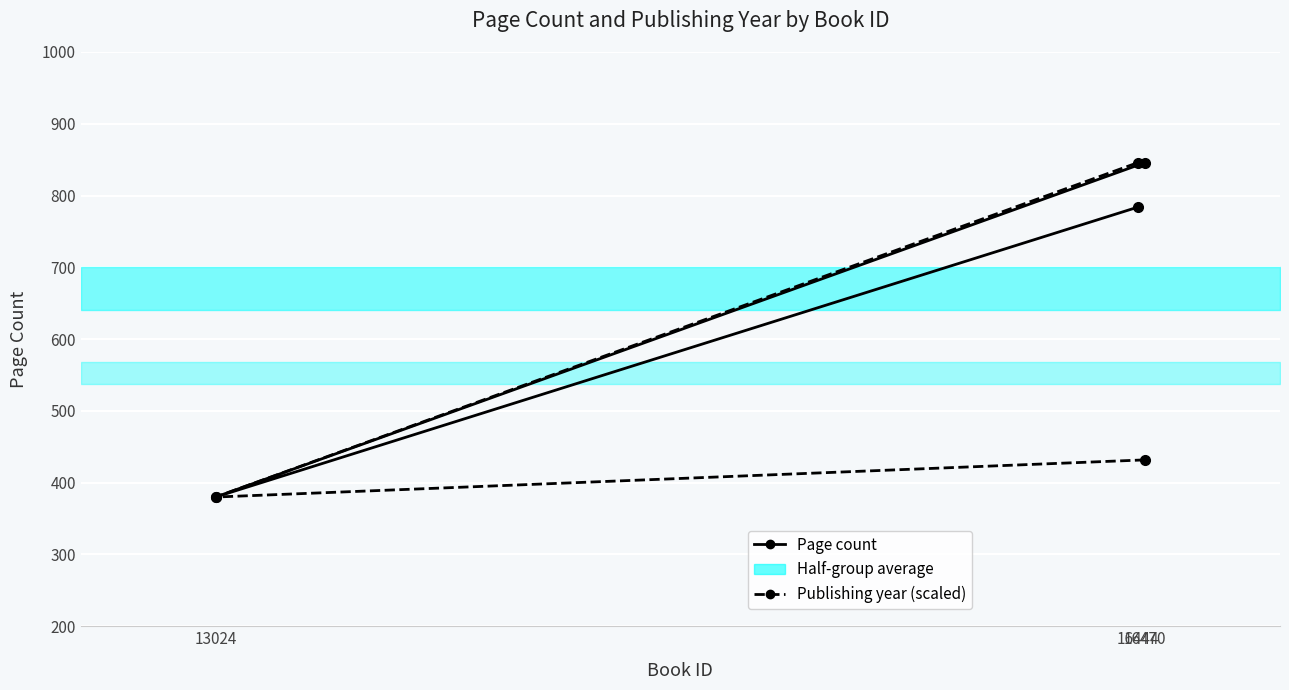

Reading left to right, list all the values displayed in this chart.

Page count: 846.0	380.0	784.0
Publishing year (scaled): 431.8	380.0	846.0